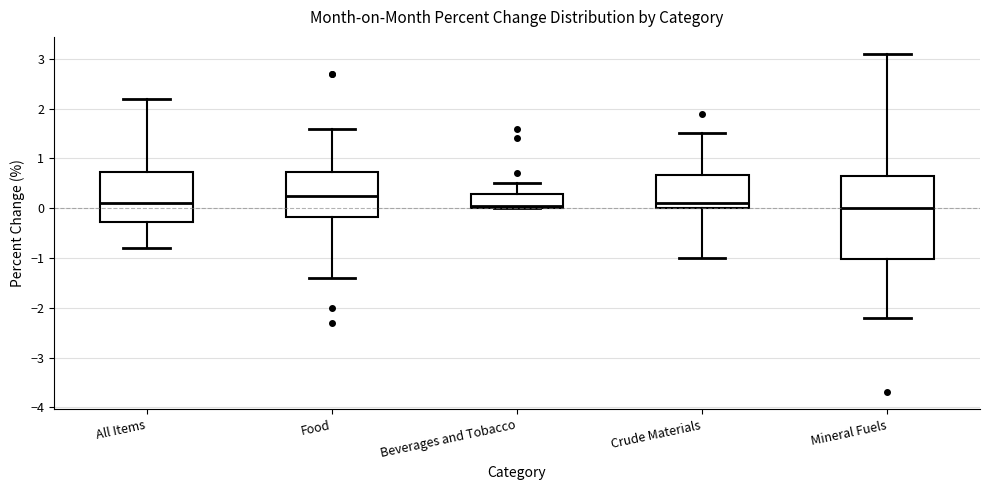

Reading left to right, transcribe this box plot: for each box, give where its median line is, the range the box spans, and where its two whiskers end, as read against the y-axis. The values are not printed on the chart, so give them approximately, as read against the axis.

All Items: median 0.1, box -0.3 to 0.7, whiskers -0.8 to 2.2
Food: median 0.3, box -0.2 to 0.7, whiskers -1.4 to 1.6
Beverages and Tobacco: median 0.1, box 0.0 to 0.3, whiskers 0.0 to 0.5
Crude Materials: median 0.1, box 0.0 to 0.7, whiskers -1.0 to 1.5
Mineral Fuels: median 0.0, box -1.0 to 0.7, whiskers -2.2 to 3.1